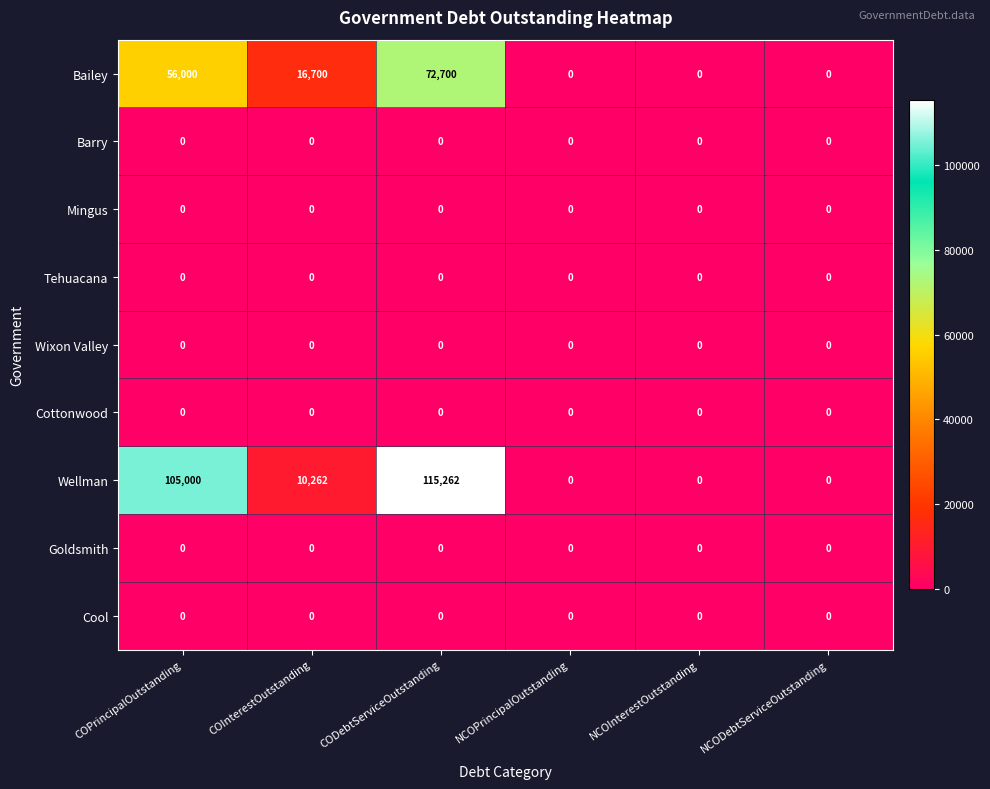

True or false: Wellman has a value of 115262 at CODebtServiceOutstanding.

True